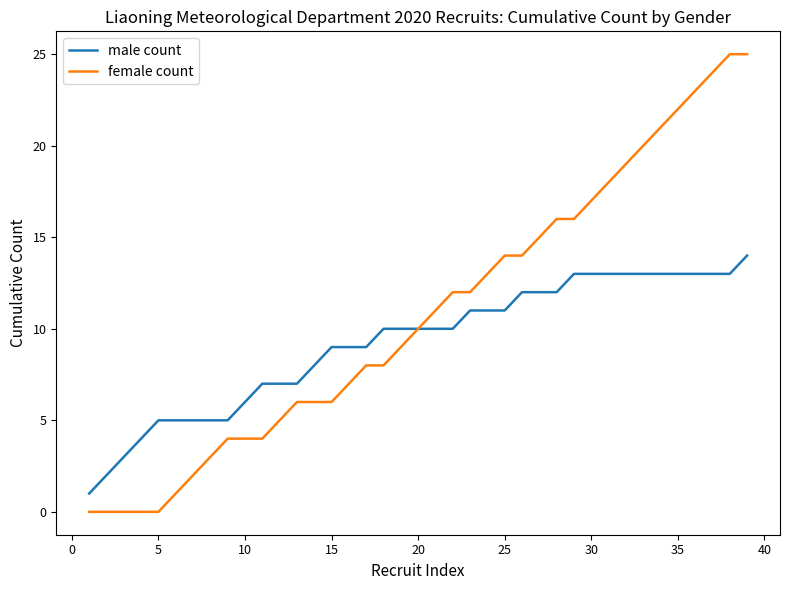

Which series has the largest range (max minus min)?

female count